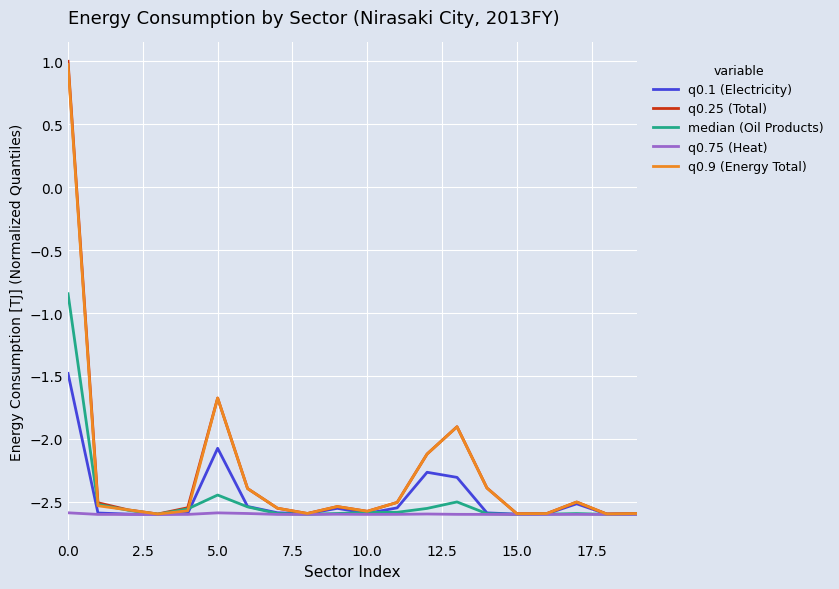

Which series has the widest spread of values?

q0.25 (Total)